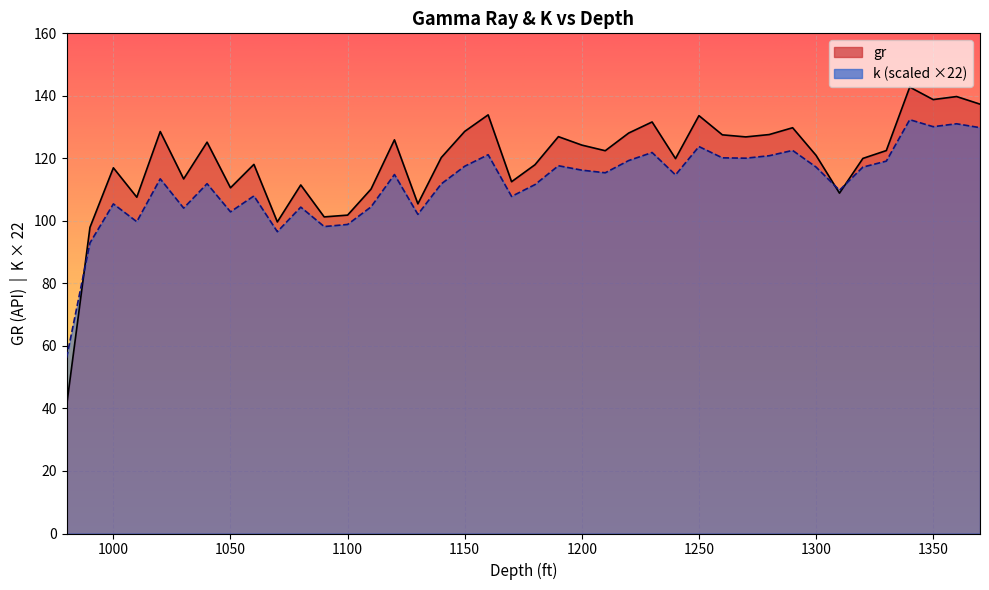

Which series changed the most between 1160 and 1250?

k